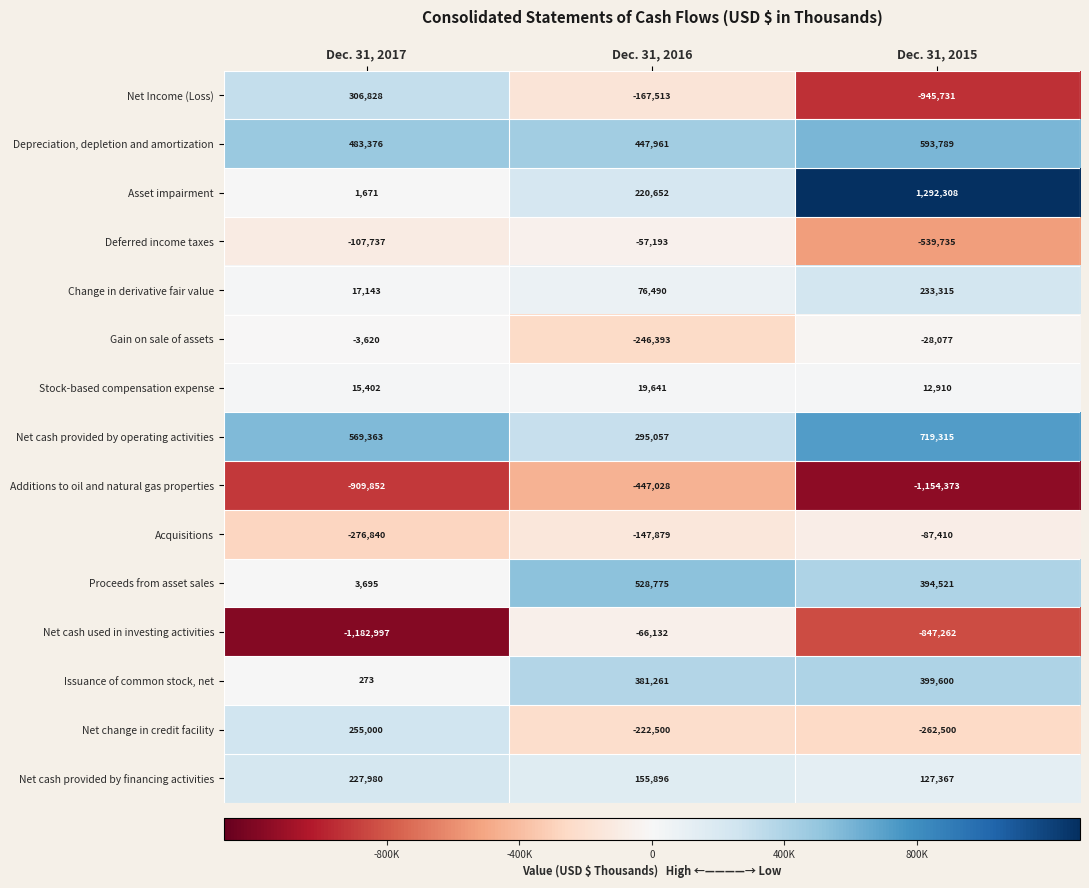

Between Dec. 31, 2017 and Dec. 31, 2016, which series saw the biggest shift?

Net cash used in investing activities